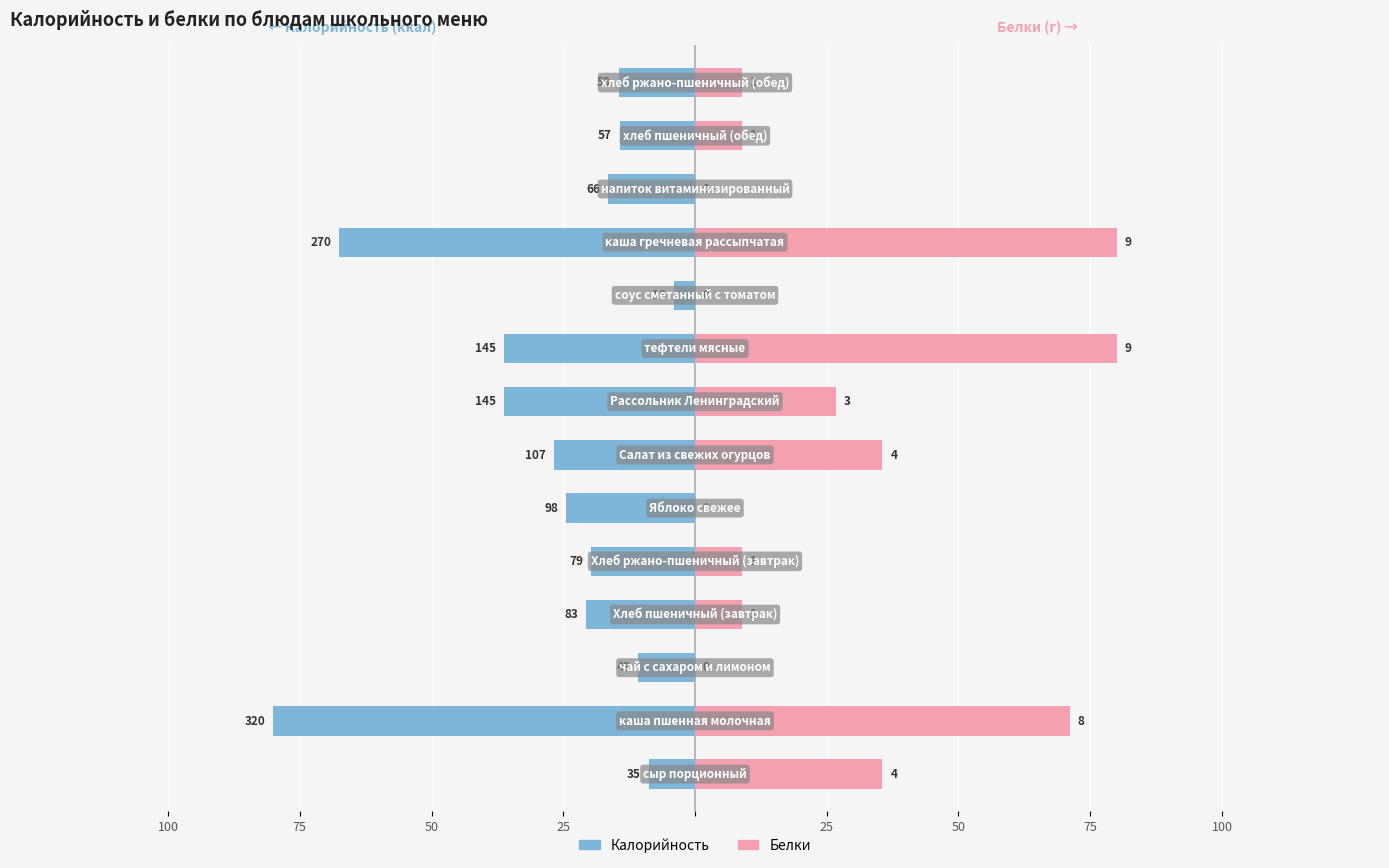

Between 75 and 8, which series saw the biggest shift?

Калорийность